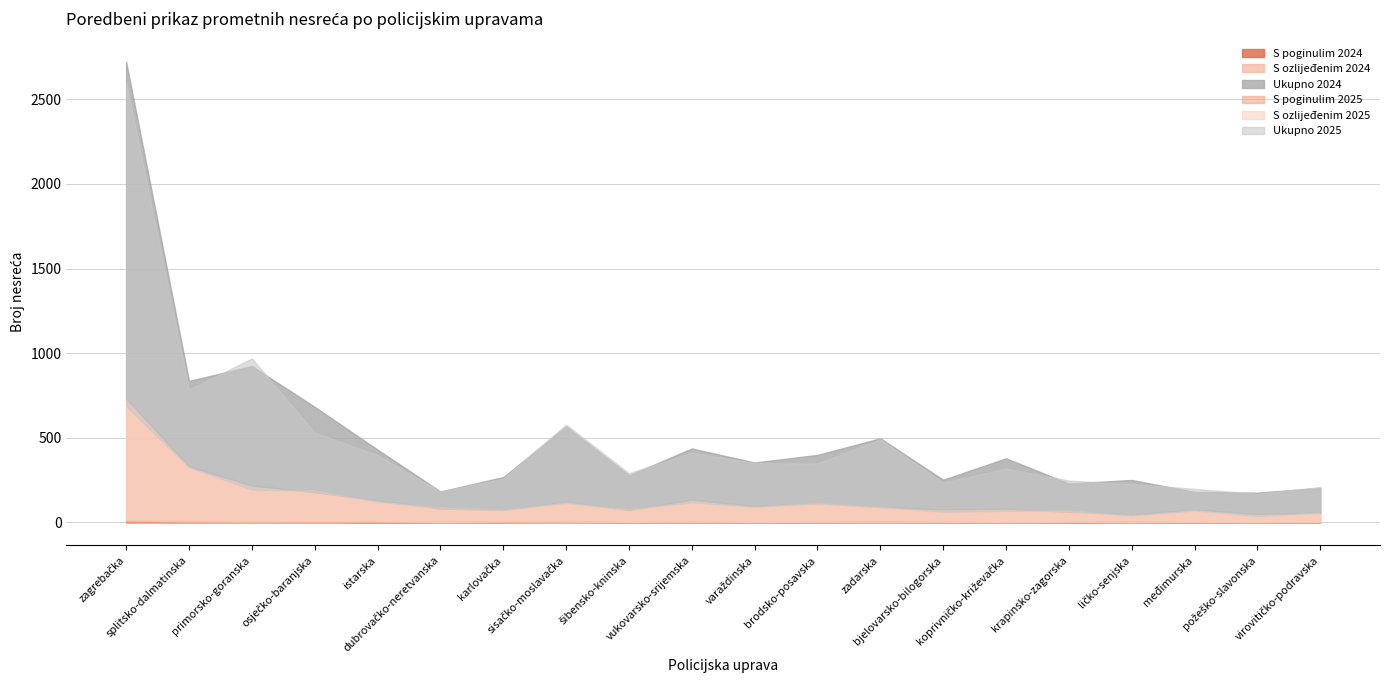

Reading right to left, what are all the values shown in this chart?

Ukupno 2024: 204	176	180	251	230	379	252	497	399	354	437	278	567	268	183	430	683	924	836	2722
Ukupno 2025: 209	169	198	227	247	318	234	492	348	351	412	291	578	260	182	397	531	969	784	2603
S ozlijeđenim 2024: 58	50	75	44	63	81	76	87	111	96	132	72	116	71	79	131	173	214	323	725
S ozlijeđenim 2025: 55	38	69	38	66	69	61	88	112	91	116	76	112	69	86	116	182	190	321	674
S poginulim 2024: 0	1	0	4	0	1	2	4	2	1	3	1	5	3	3	0	6	4	9	8
S poginulim 2025: 2	0	2	2	3	0	2	3	2	1	3	1	4	5	1	6	5	4	5	12